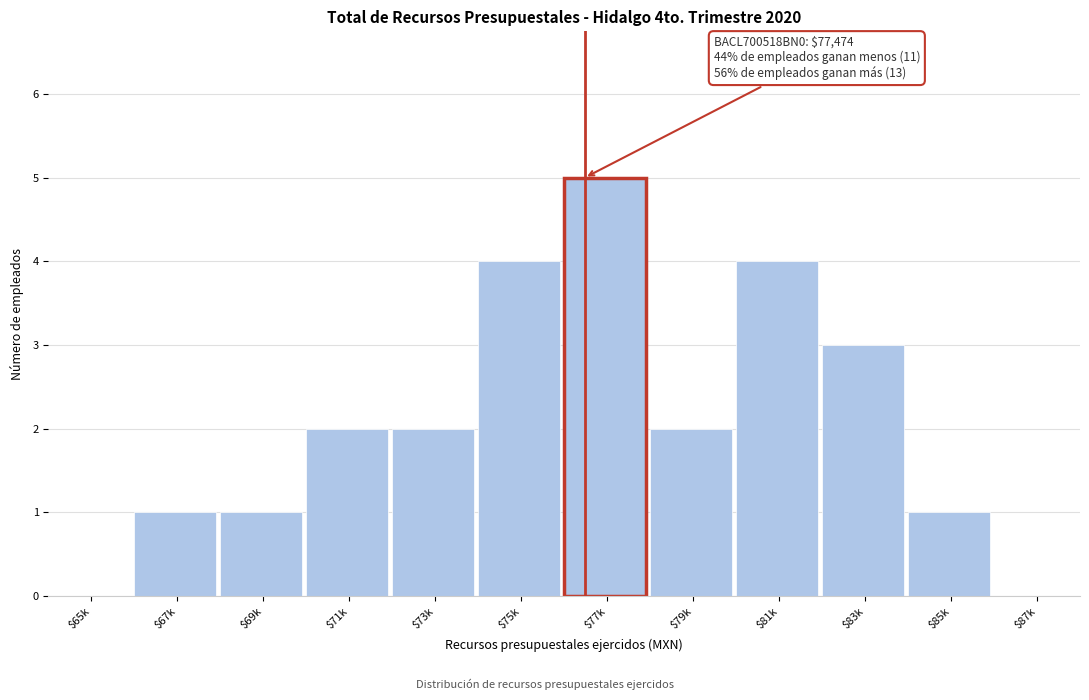

True or false: the data shows 2 at $73k.

True